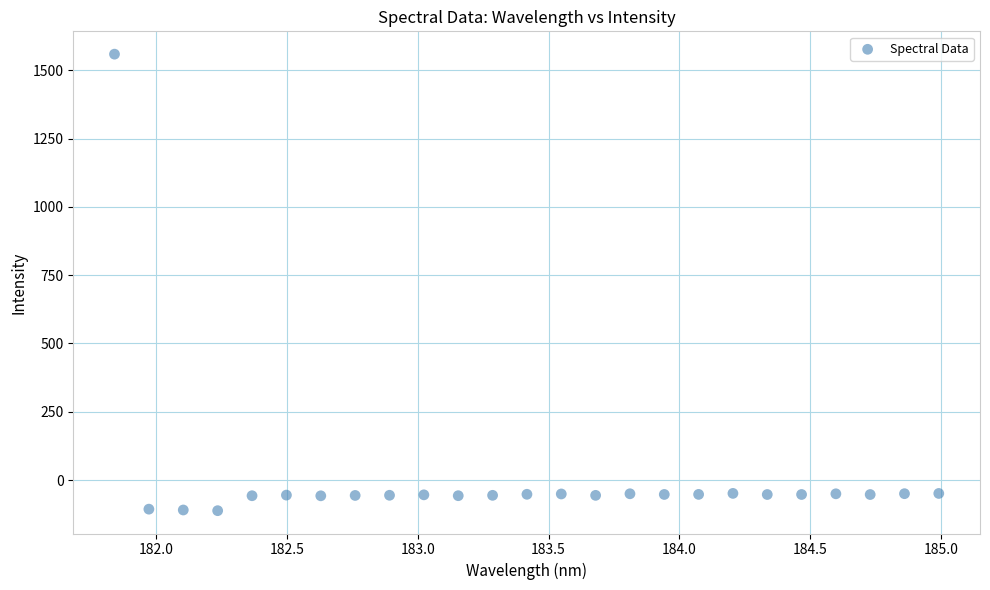

What is the range of Y values (max minus min)?

1672.0